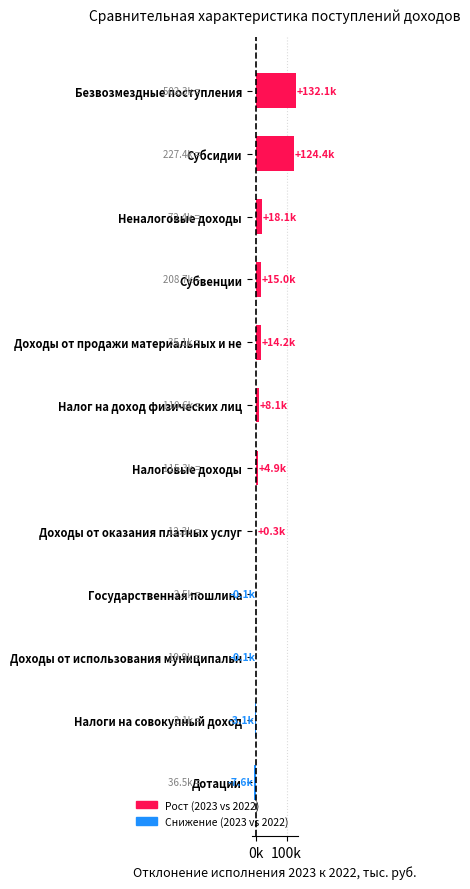

What is the greatest value displayed?

132058.2